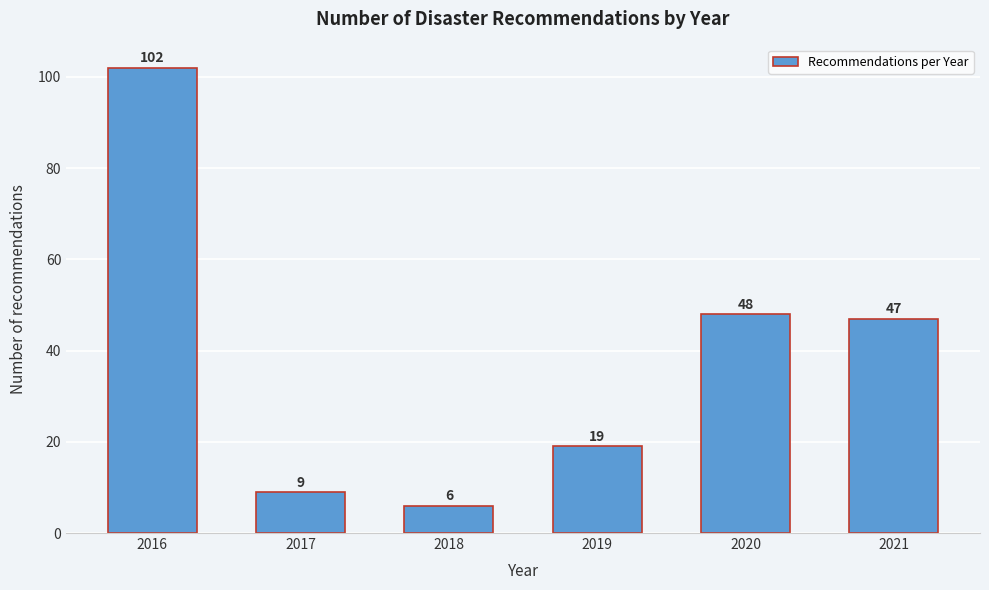

Reading left to right, list all the values displayed in this chart.

2016=102	2017=9	2018=6	2019=19	2020=48	2021=47